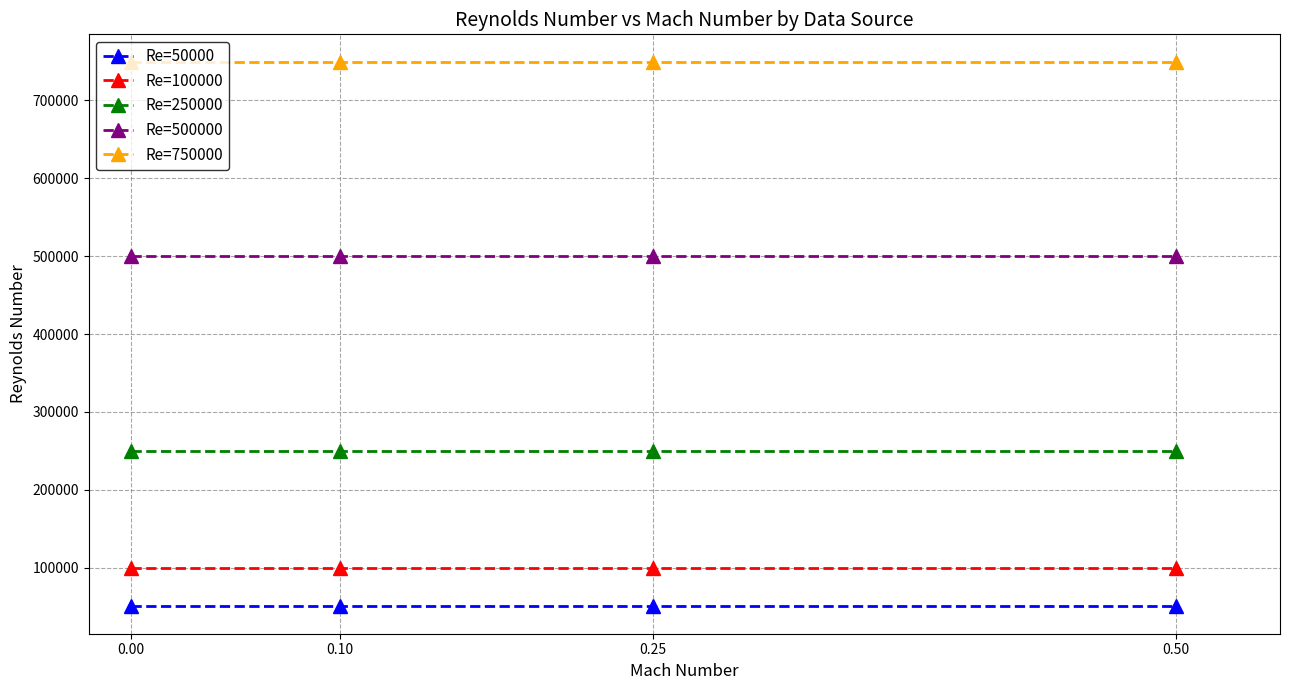

What is the difference between the highest and lowest values at 0.10?

700000